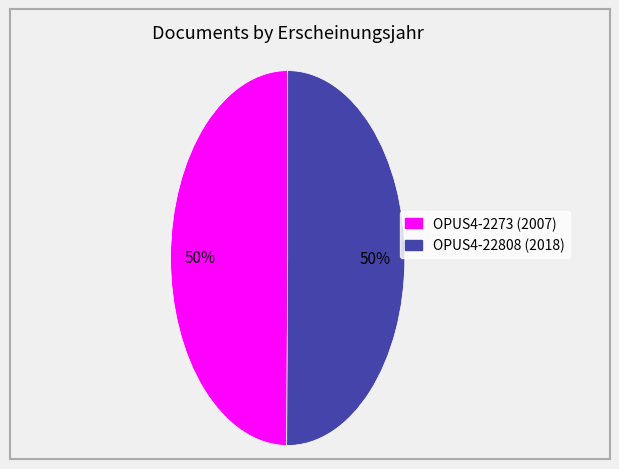

Approximately how many times larger is the value at OPUS4-22808 compared to OPUS4-2273?

1.0